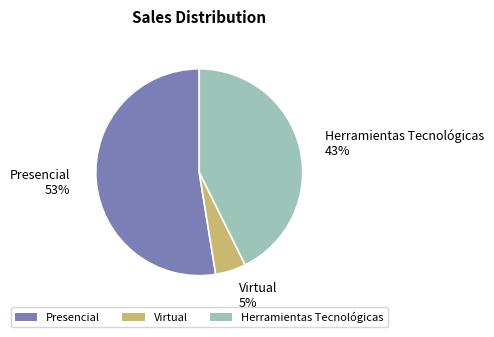

To the nearest percent, what portion does Herramientas Tecnológicas represent?

43%